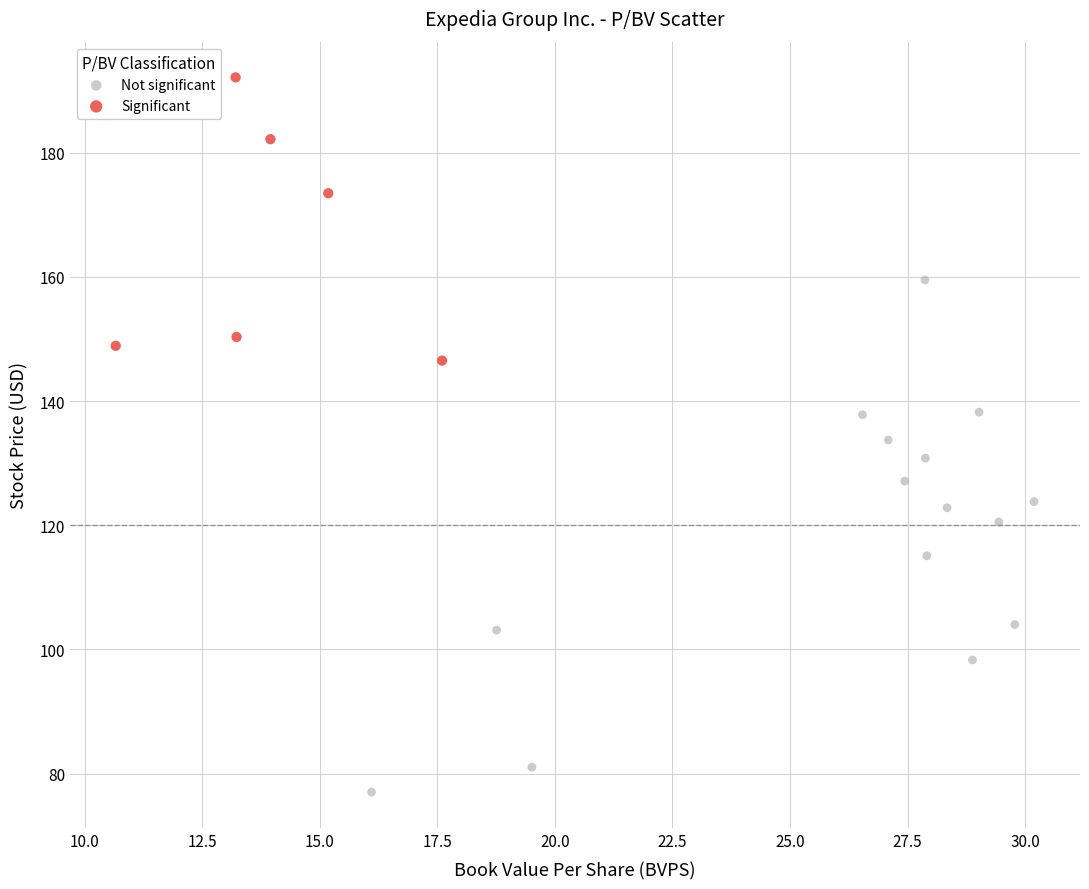

Which series contains the lowest Y value?

Not significant